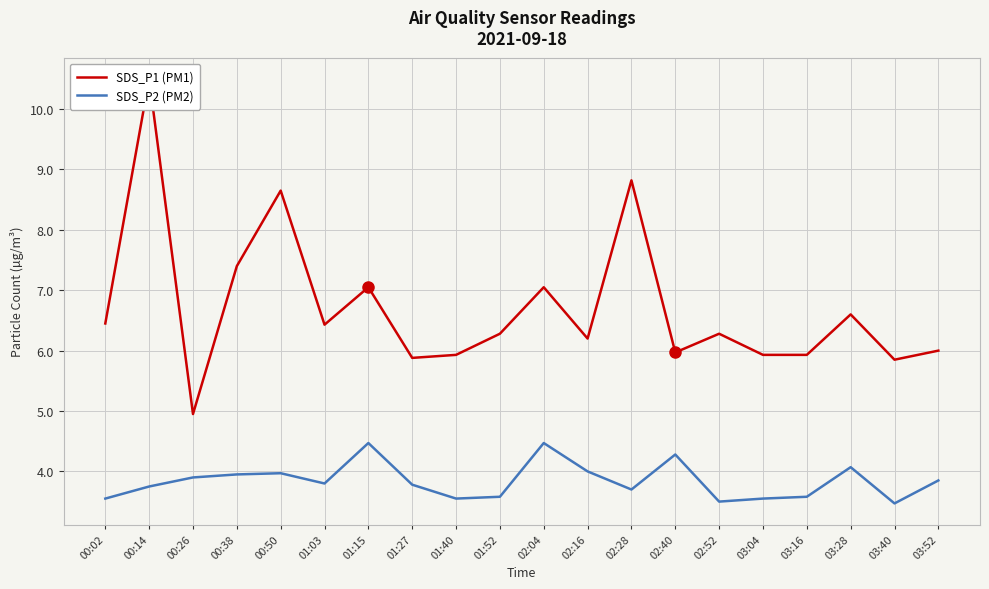

At which category is the sum across all series the highest?

00:14